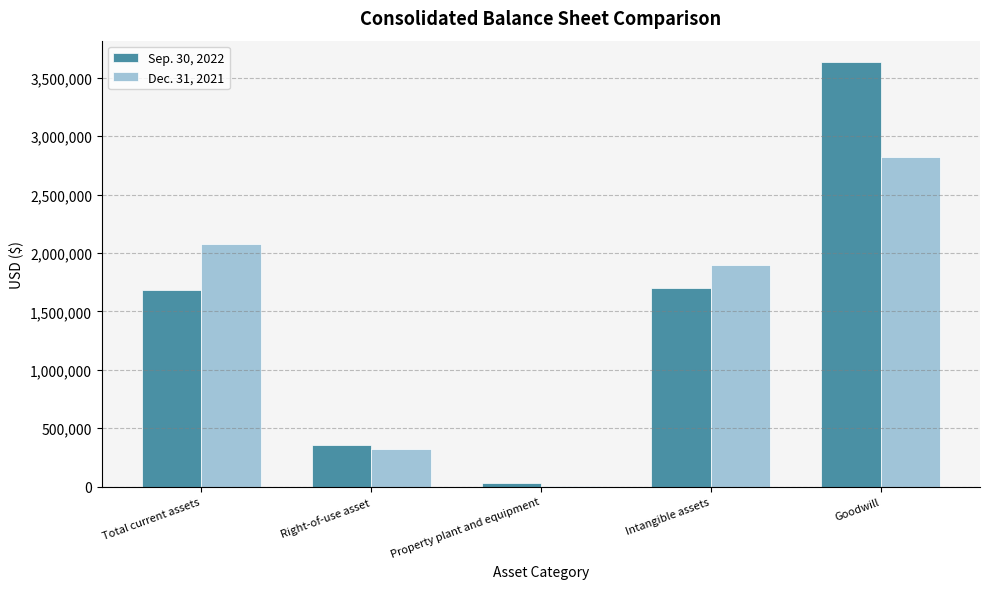

What is the difference between the Sep. 30, 2022 values at Property plant and equipment and Intangible assets?

1672492